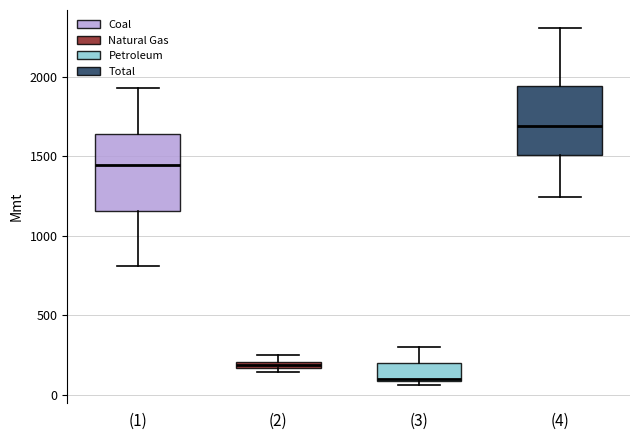

Comparing the boxes themselves (not the whiskers), which one is the tallest?

(1)